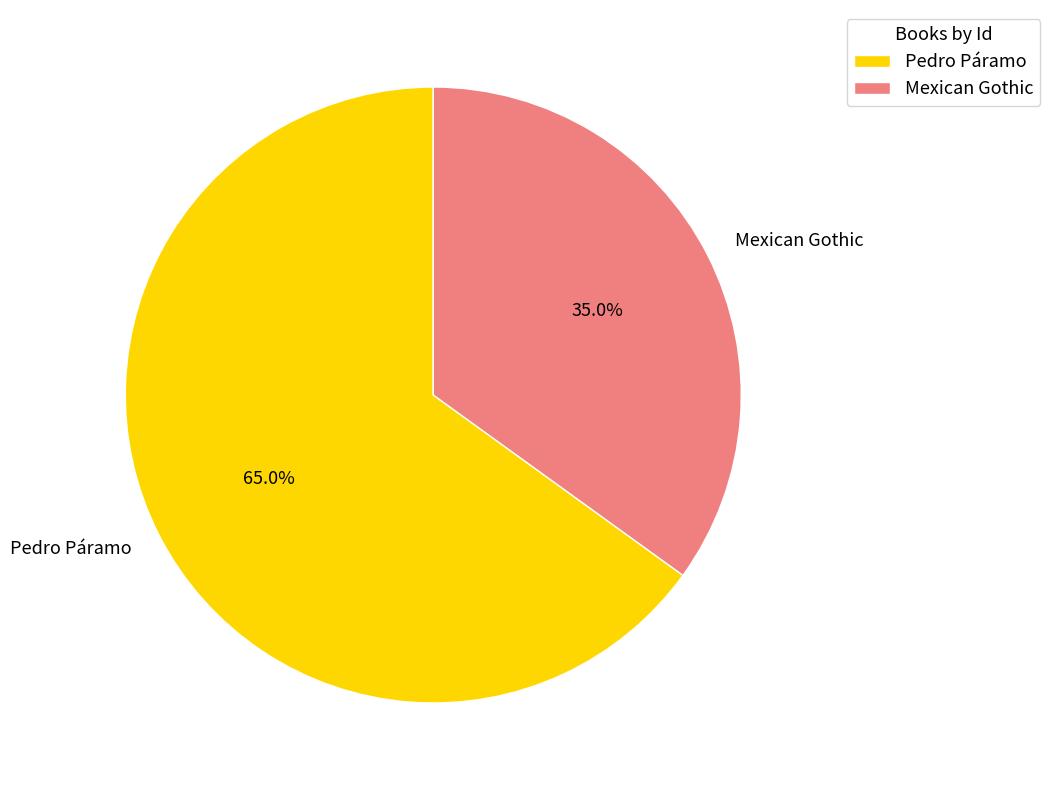

Count the number of slices in the pie.

2